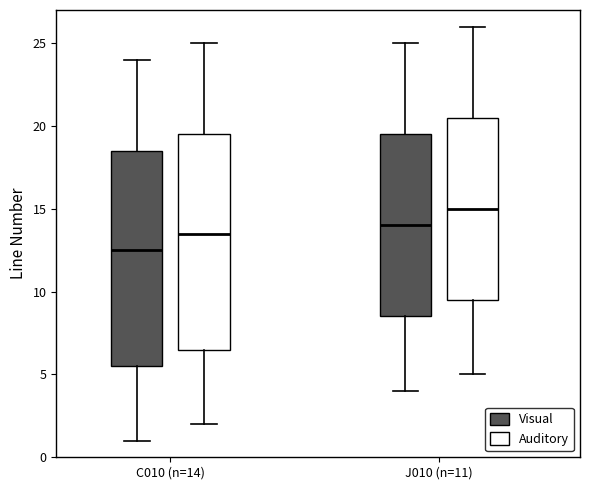

Reading left to right, transcribe this box plot: for each box, give where its median line is, the range the box spans, and where its two whiskers end, as read against the y-axis. The values are not printed on the chart, so give them approximately, as read against the axis.

C010 (n=14) (Visual): median 12.5, box 5.5 to 18.5, whiskers 1.0 to 24.0
C010 (n=14) (Auditory): median 13.5, box 6.5 to 19.5, whiskers 2.0 to 25.0
J010 (n=11) (Visual): median 14.0, box 8.5 to 19.5, whiskers 4.0 to 25.0
J010 (n=11) (Auditory): median 15.0, box 9.5 to 20.5, whiskers 5.0 to 26.0